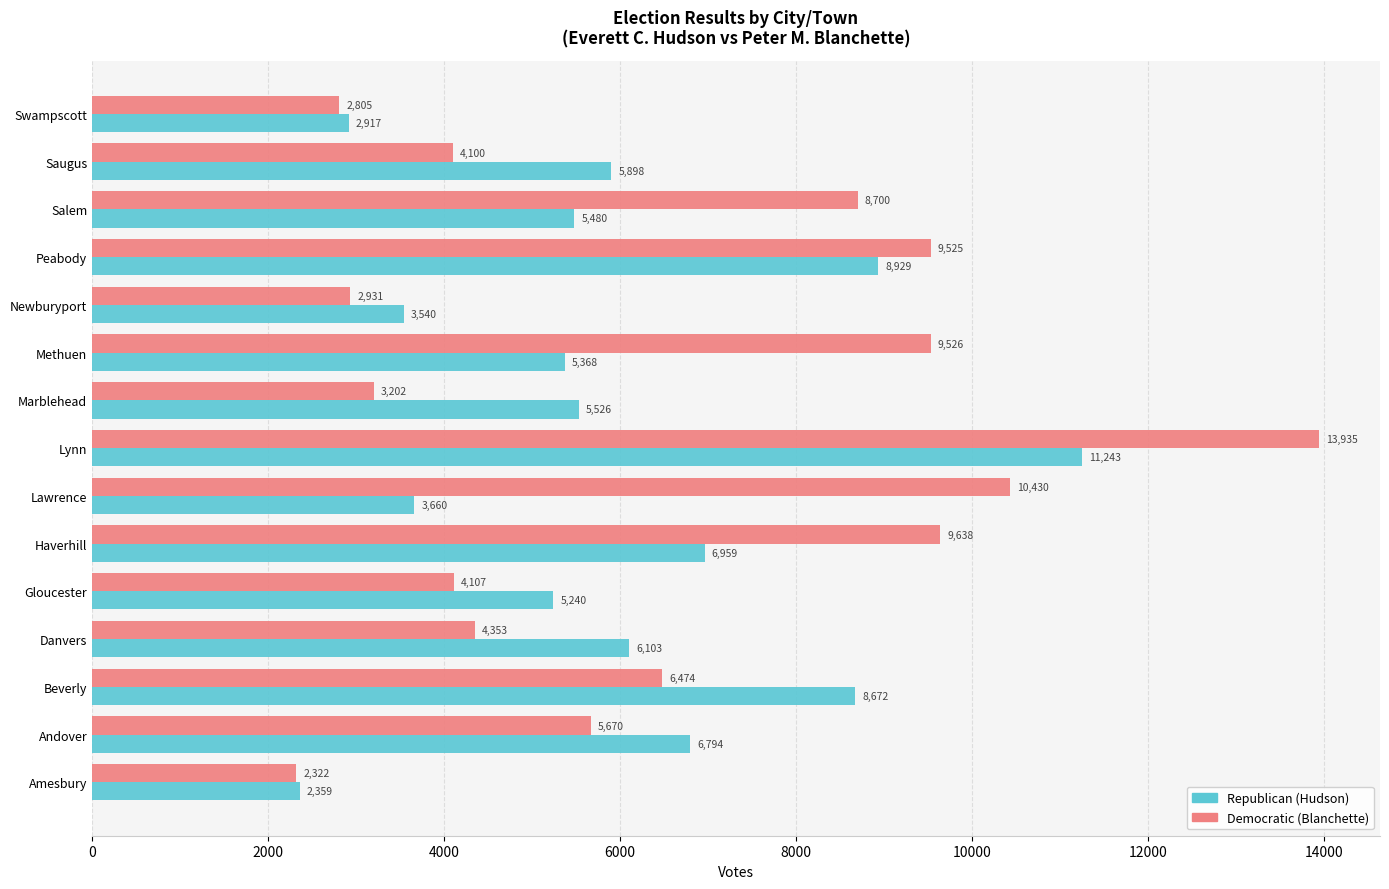

How many distinct data groups are displayed?

2